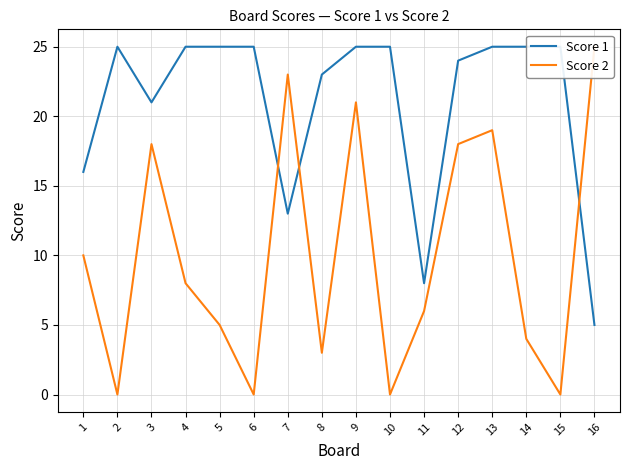

Between 1 and 10, which is larger?

10